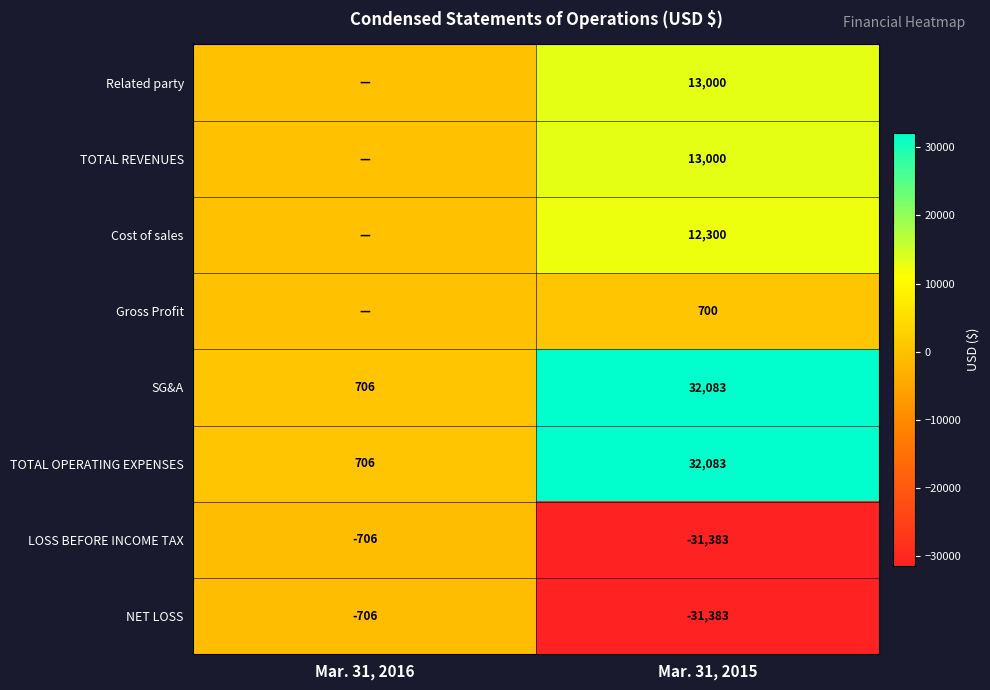

What is the difference between the maximum and minimum values in the NET LOSS series?

30677